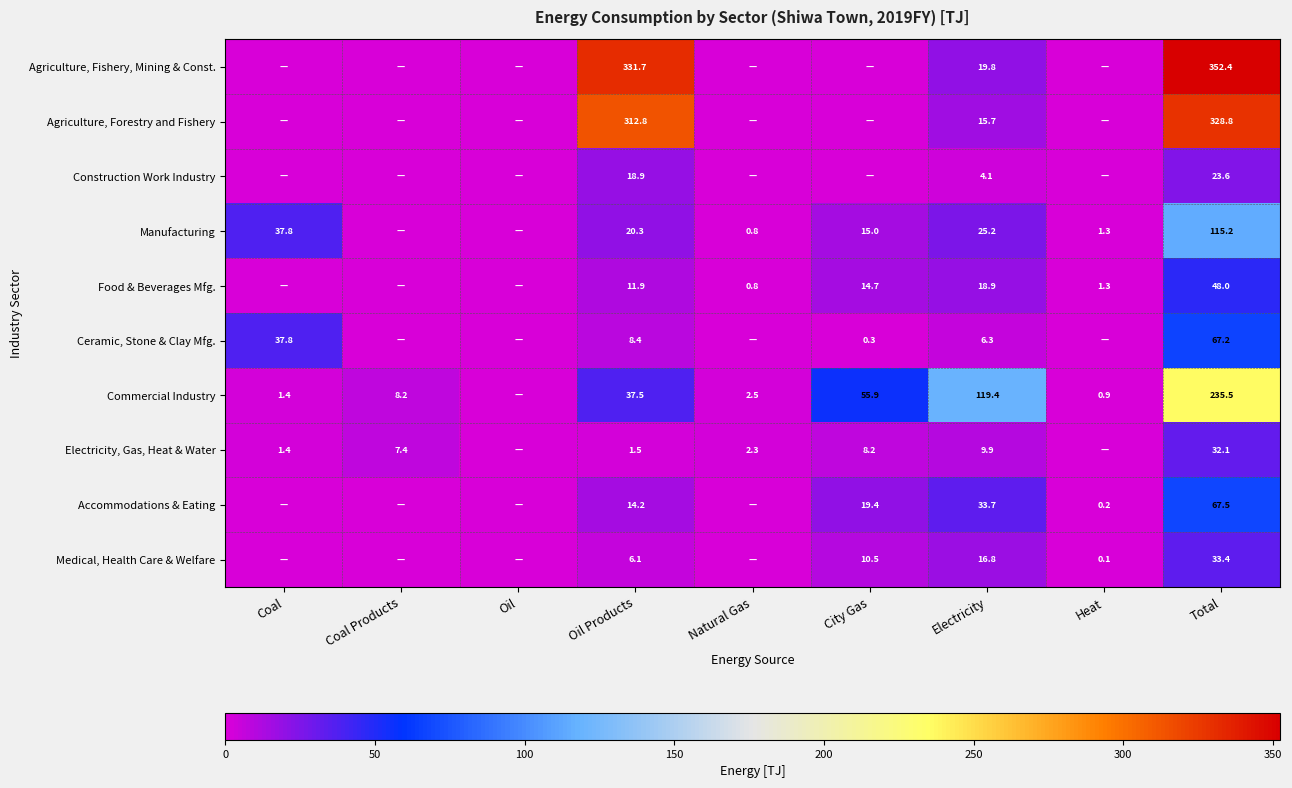

True or false: Commercial Industry has a value of 37.5 at Oil Products.

True